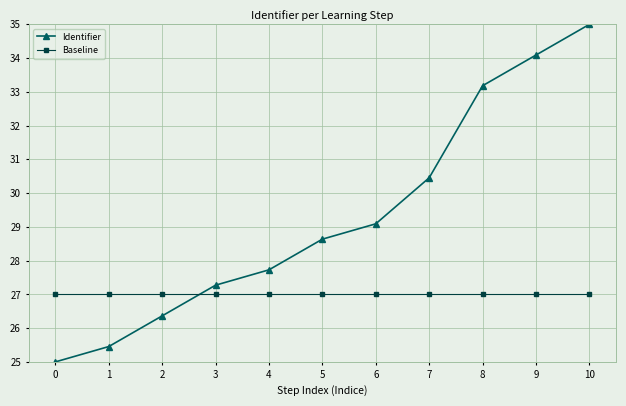

Is this an area chart (filled region under the line)?

No